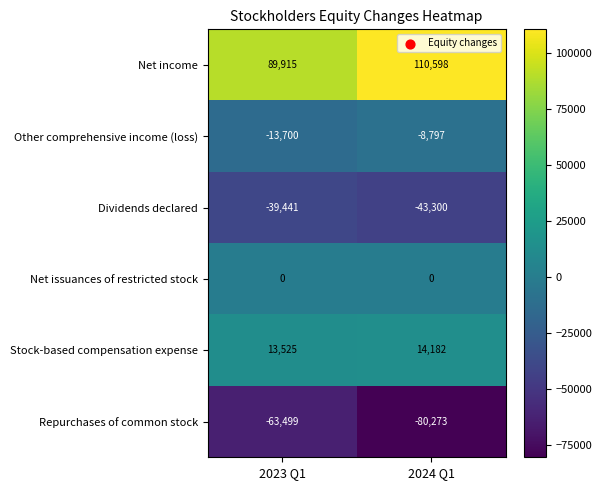

Which category has the highest value across all series?

2024 Q1